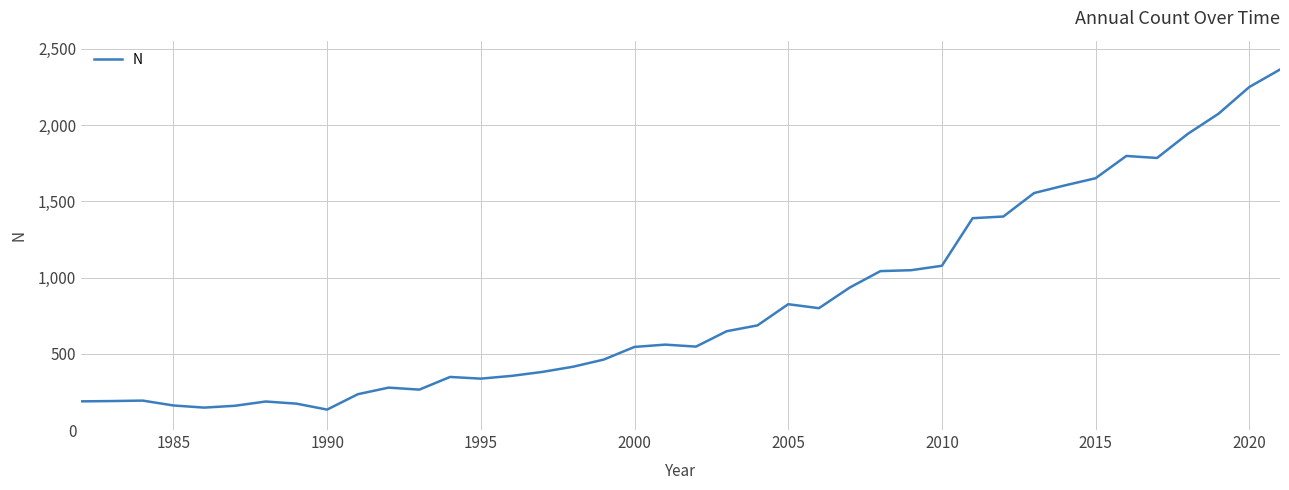

What is the difference between the maximum and minimum values?

2230